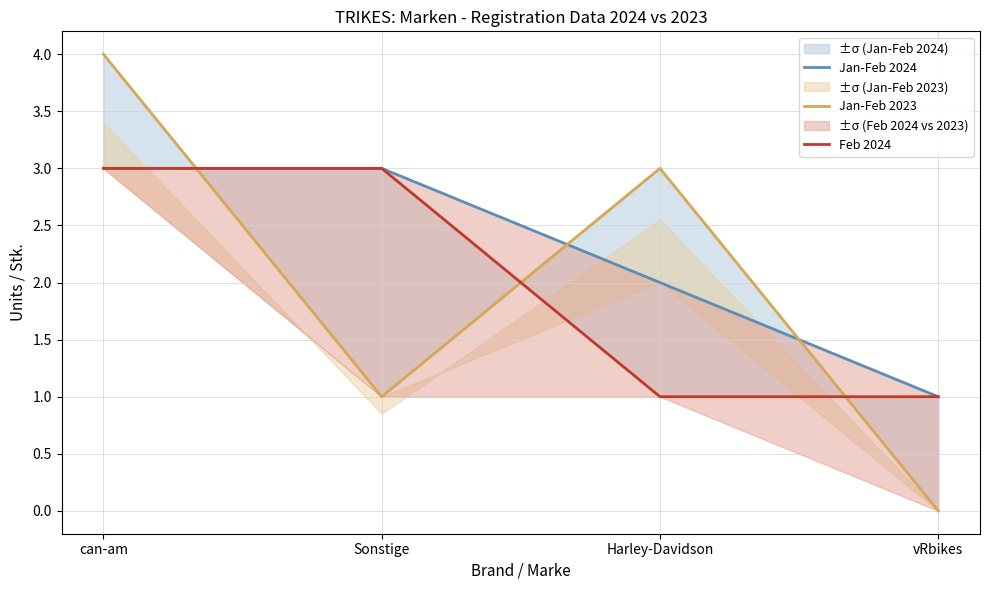

Is the value of Jan-Feb 2023 at Harley-Davidson greater than the value of Feb 2024 at Harley-Davidson?

Yes